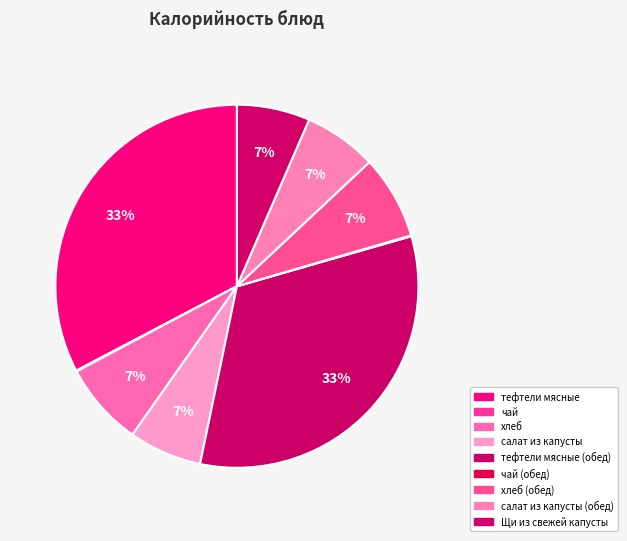

How many slices are in this pie chart?

9